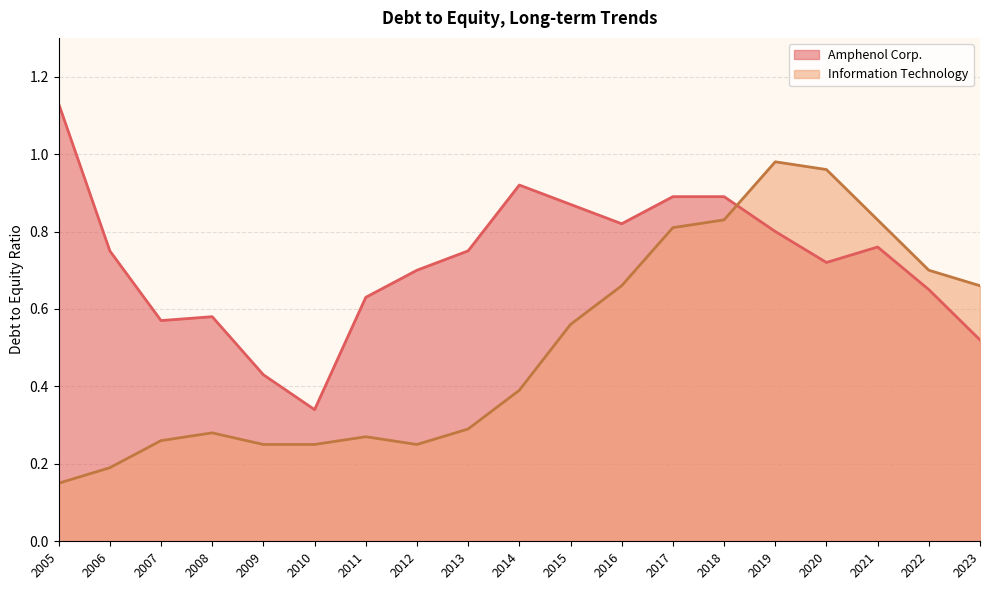

Does the chart display data point markers on the line(s)?

No